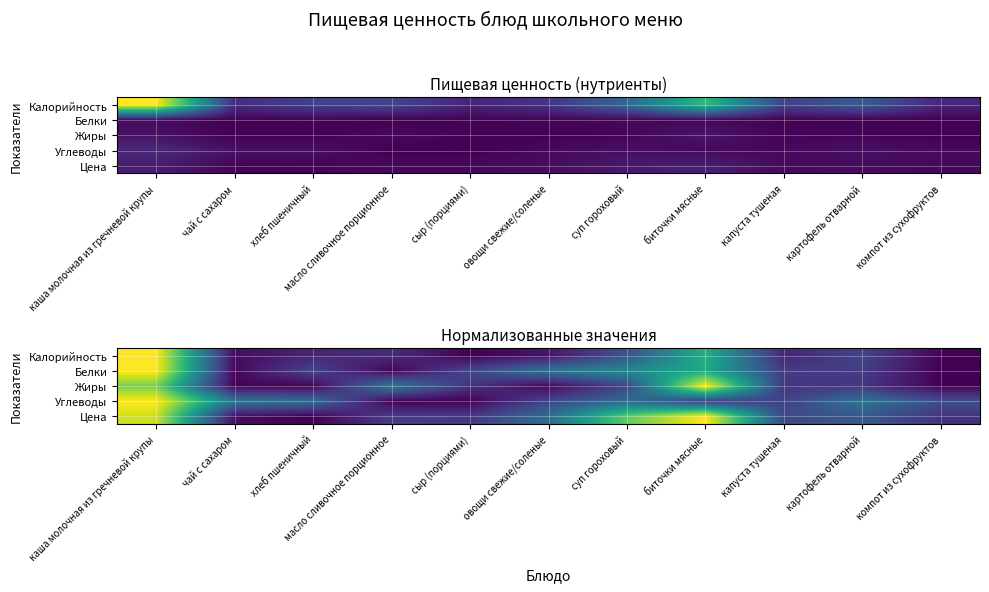

What is the total value across all series at масло сливочное порционное?

0.7